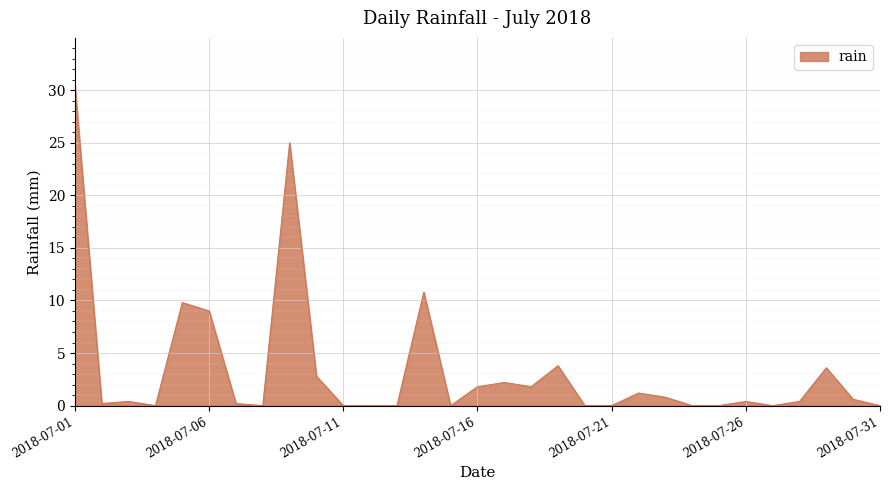

What is the greatest value displayed?

30.4